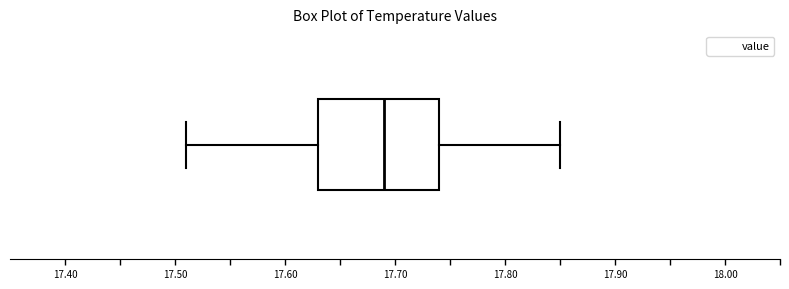

Where is the right edge of the box on the x-axis? The values are not printed on the chart, so give them approximately, as read against the axis.

17.74